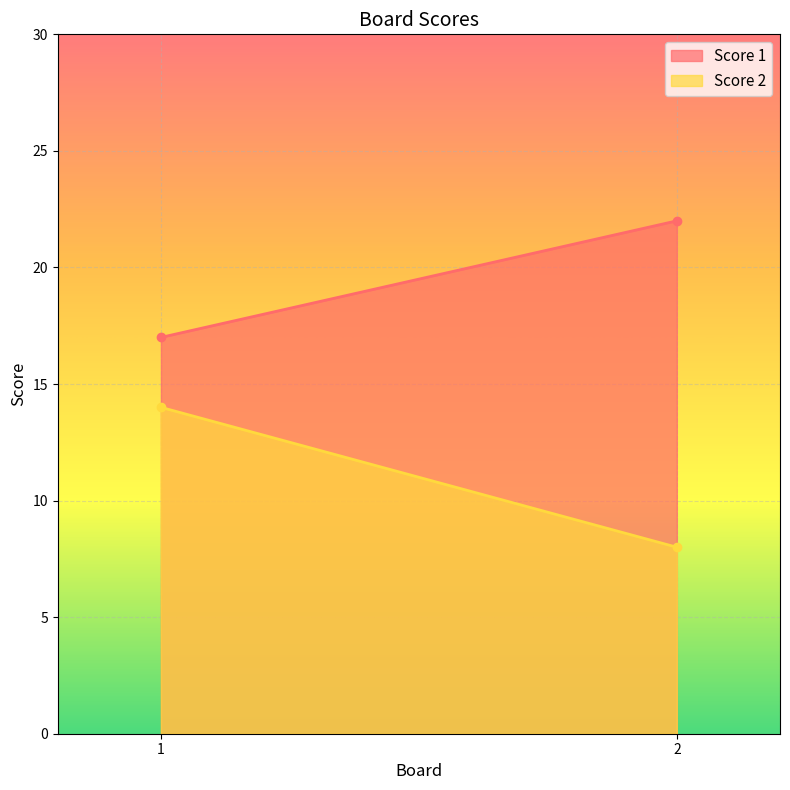

At 2, list the series in order from largest to smallest.

Score 1, Score 2